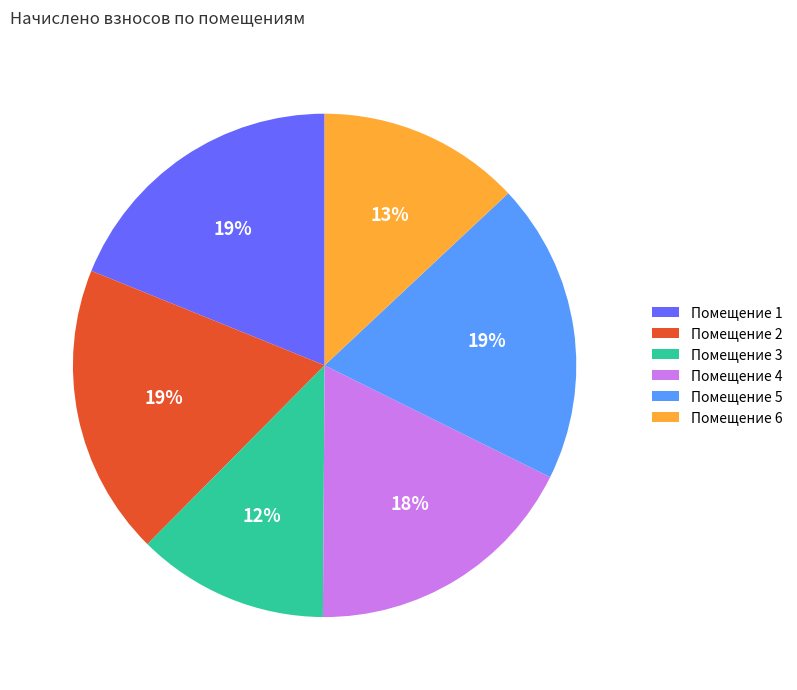

What percentage is the Помещение 4 slice, to the nearest percent?

18%